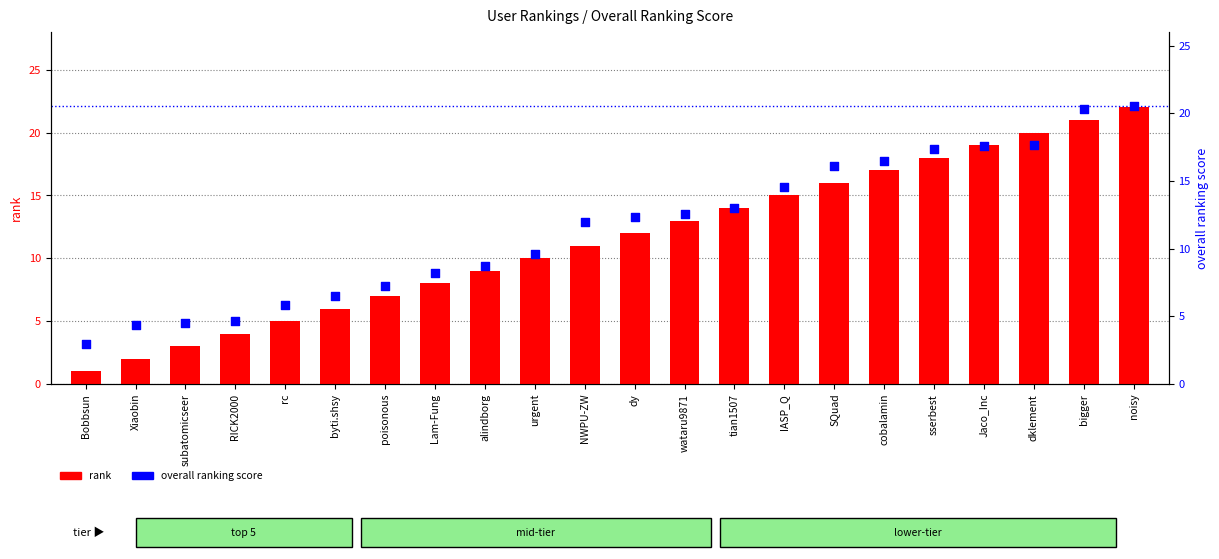

What are all the series names shown in the legend?

rank, overall ranking score